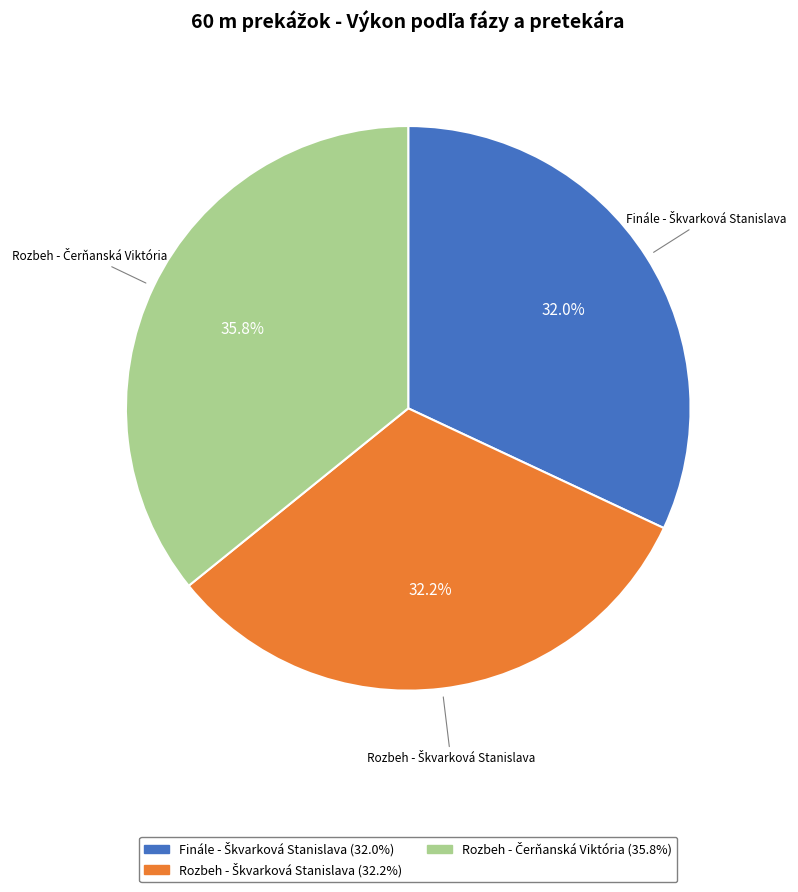

Does any single category account for the majority?

No